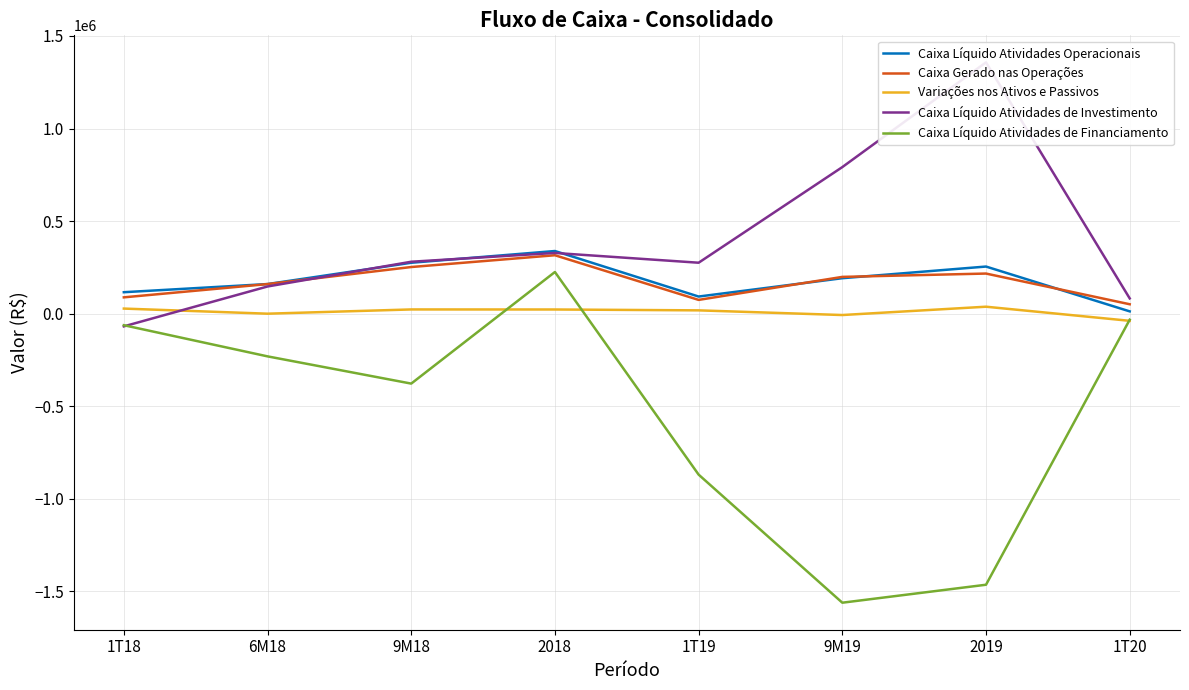

Count the number of categories in the chart.

8